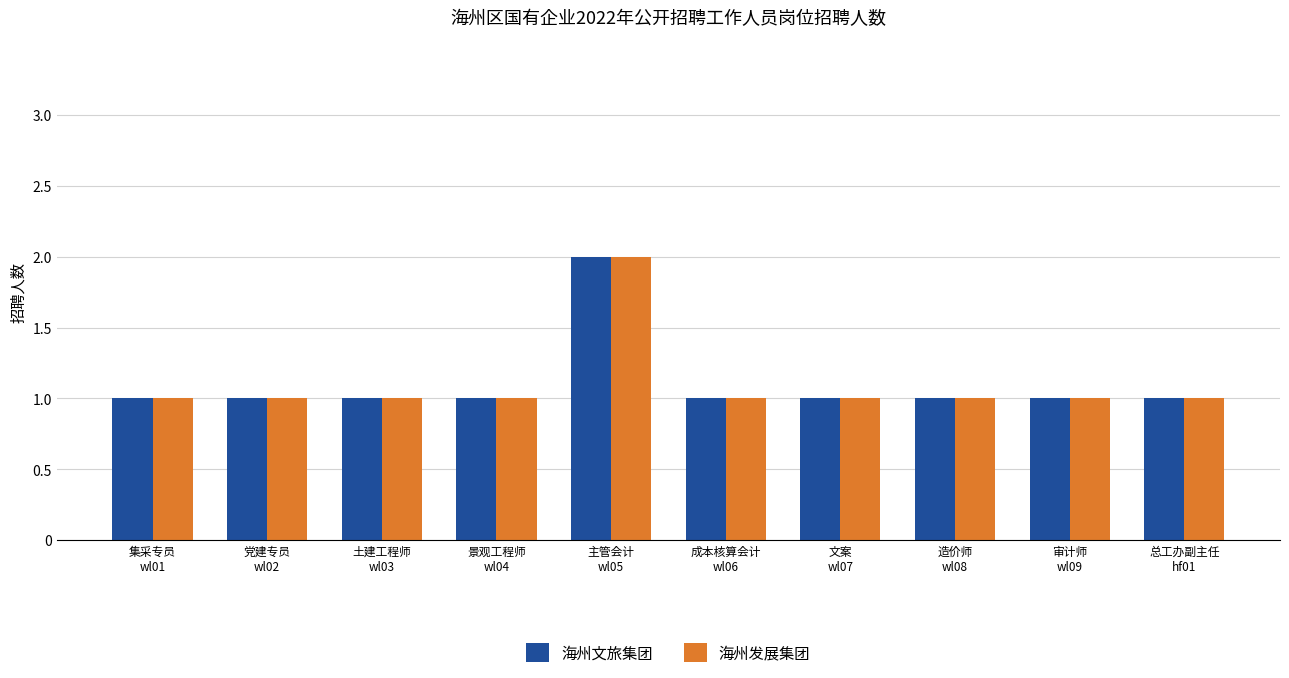

Is the value of 海州发展集团 at 审计师
wl09 greater than the value of 海州文旅集团 at 主管会计
wl05?

No